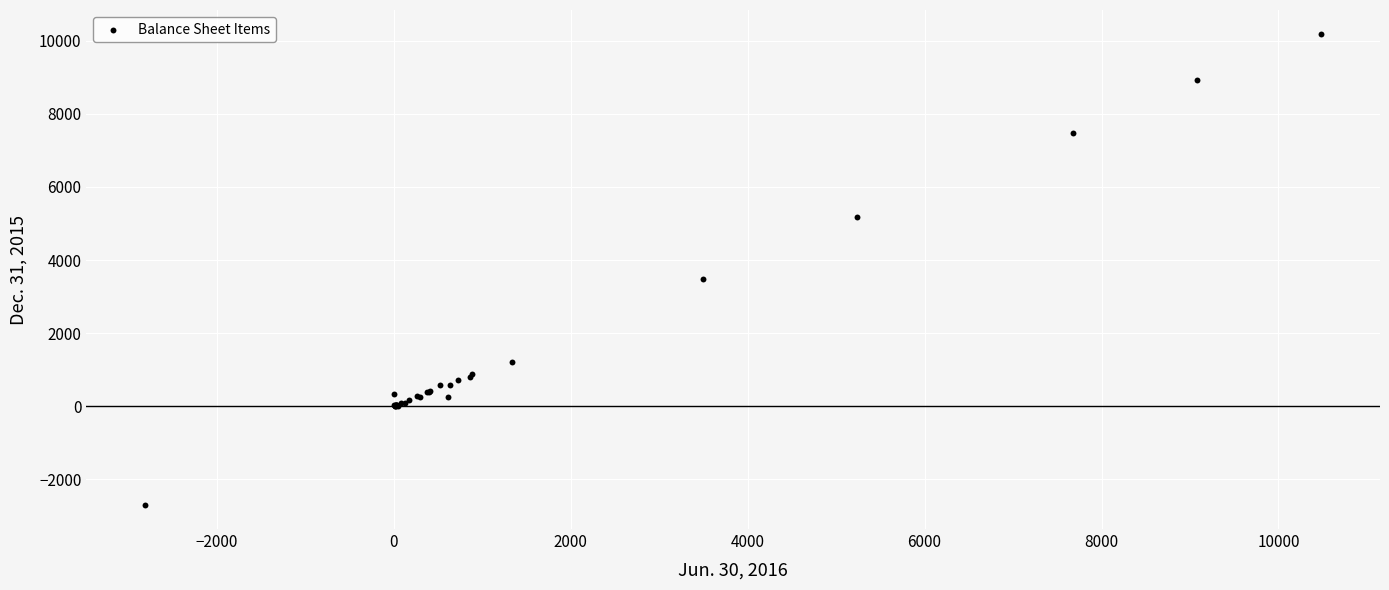

What Y value in the scatter plot is closest to 3740?

3489.2